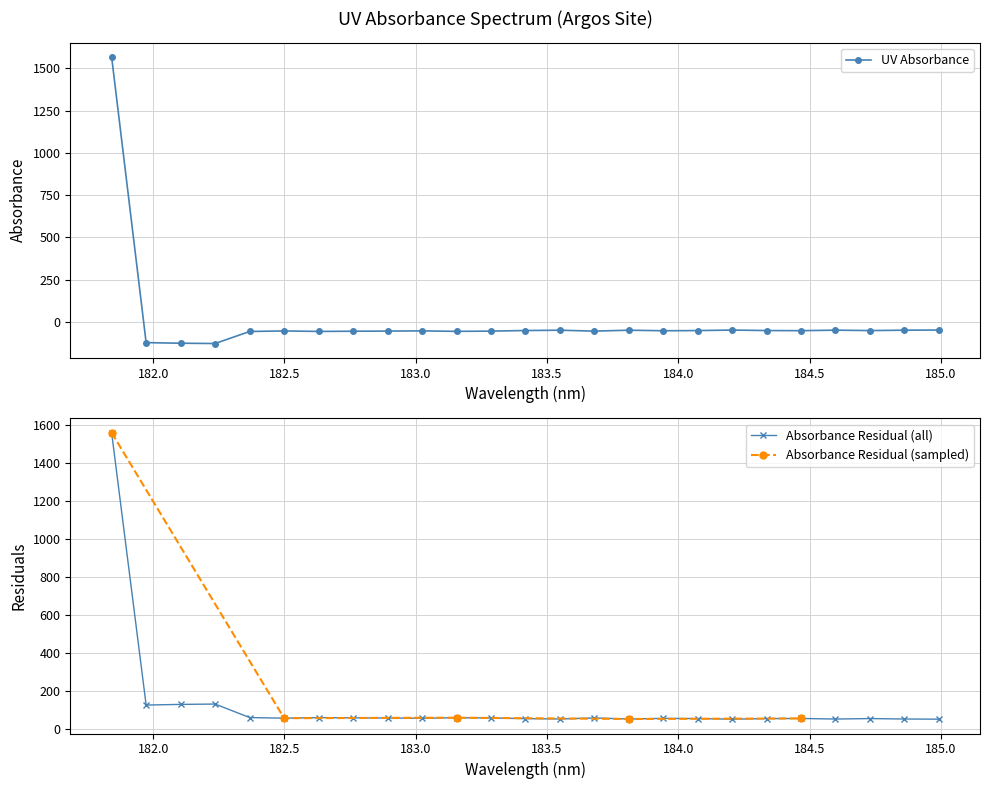

Which has a higher value, 184.7290361848 or 182.6299929592?

184.7290361848